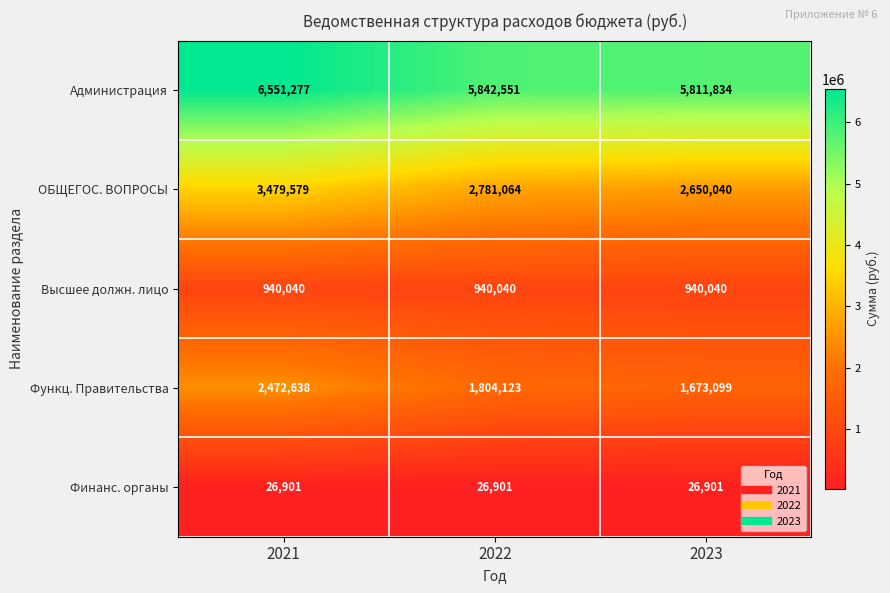

List the series in order of their peak value, lowest first.

Финанс. органы, Высшее должн. лицо, Функц. Правительства, ОБЩЕГОС. ВОПРОСЫ, Администрация